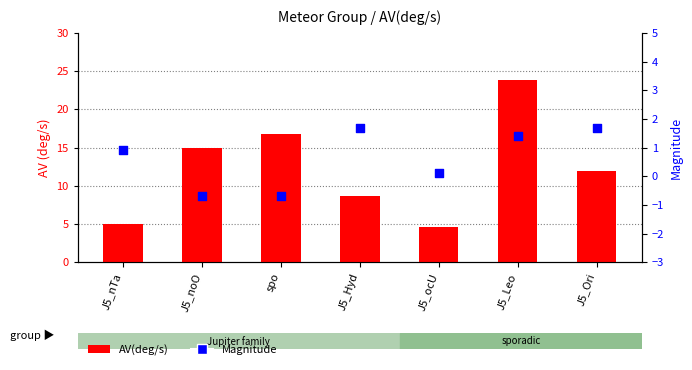

Which series reaches the maximum Y coordinate?

AV(deg/s)